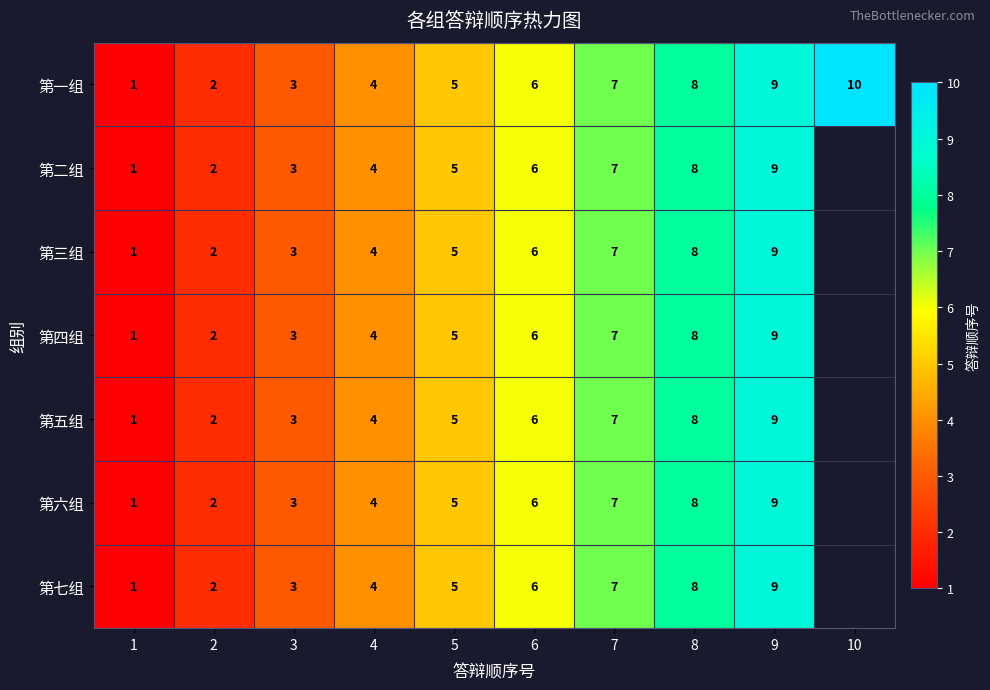

Count the number of data series in this chart.

7